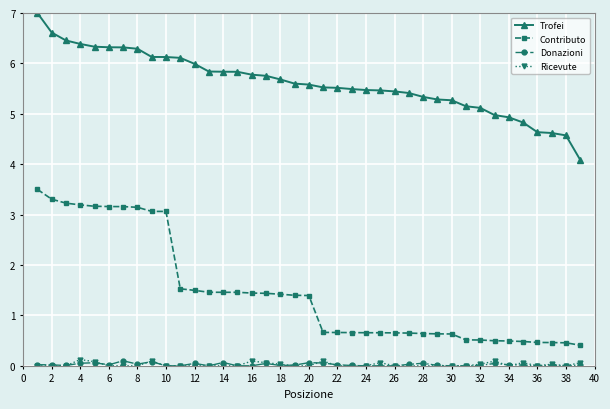

True or false: Contributo and Ricevute cross at least once.

False